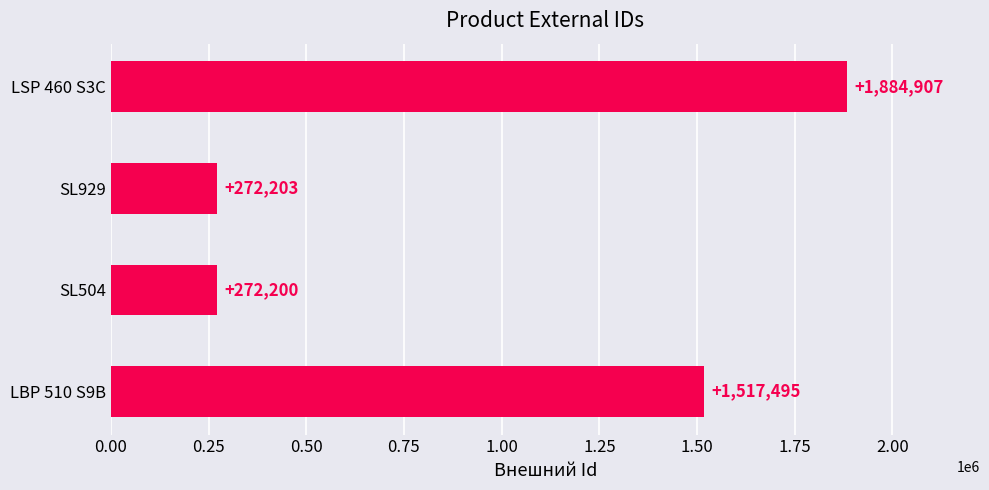

What is the change in value from SL504 to LBP 510 S9B?

+1245295